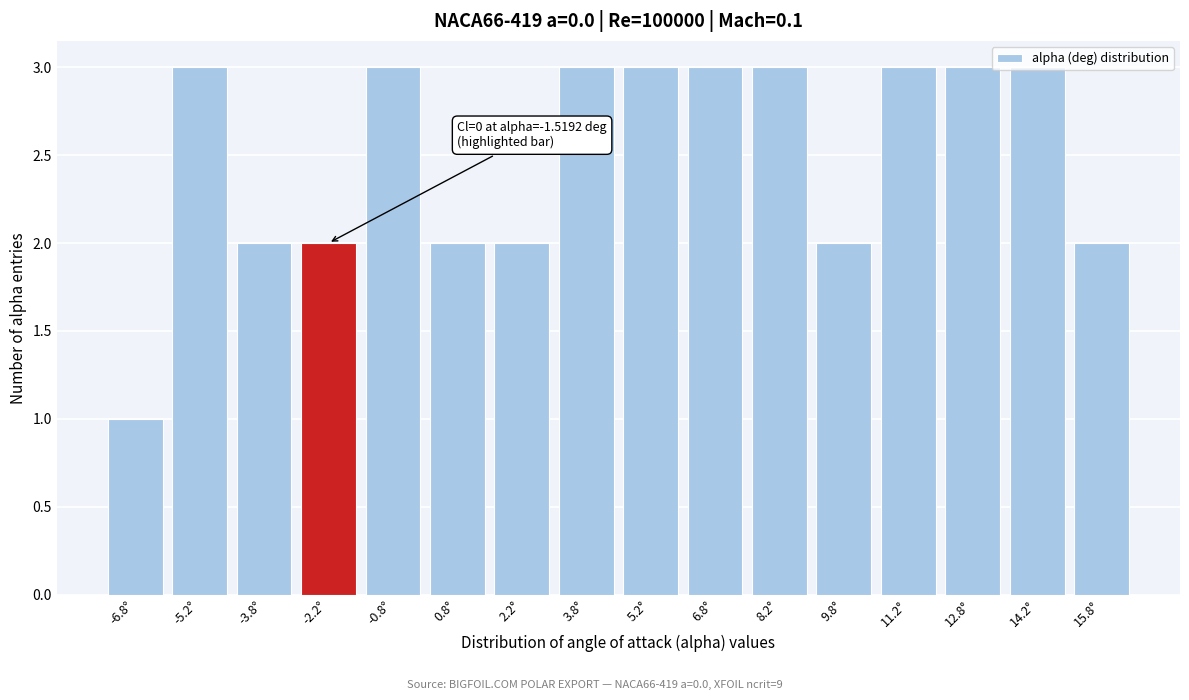

What is the change in value from -6.8° to 6.8°?

+2